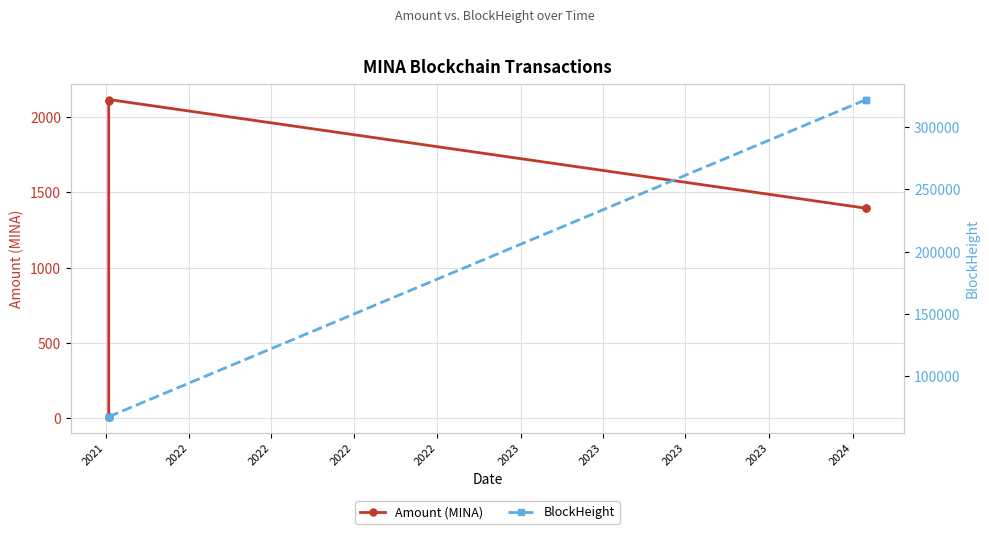

What is the maximum value shown in the chart?

322157.0